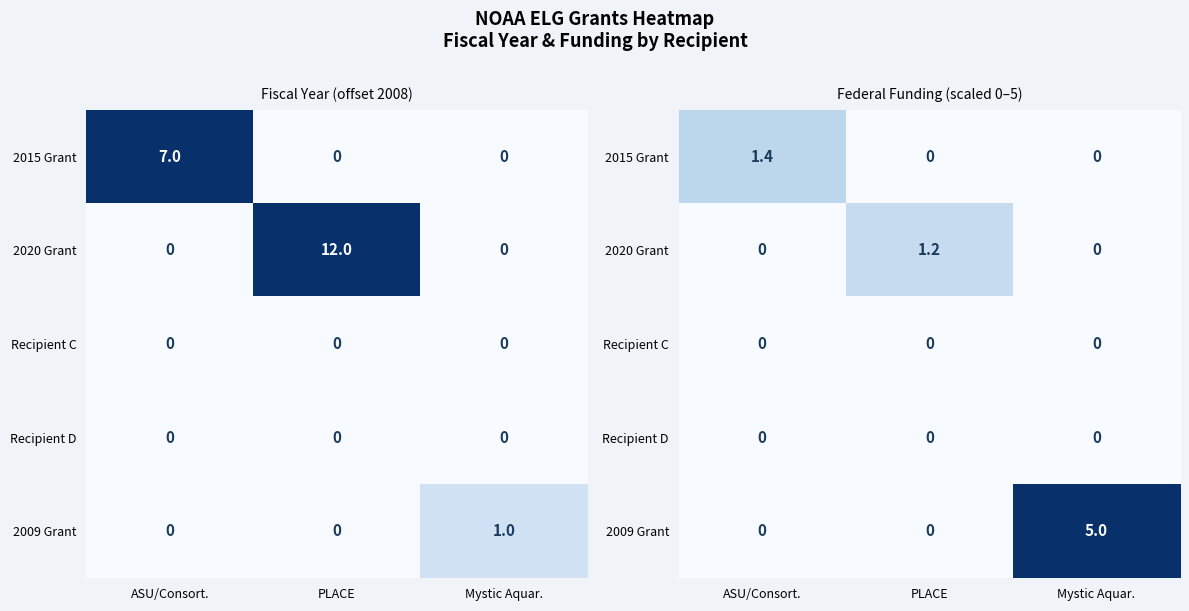

Rank the series by their maximum value, from highest to lowest.

2009 Grant, 2015 Grant, 2020 Grant, Recipient C, Recipient D